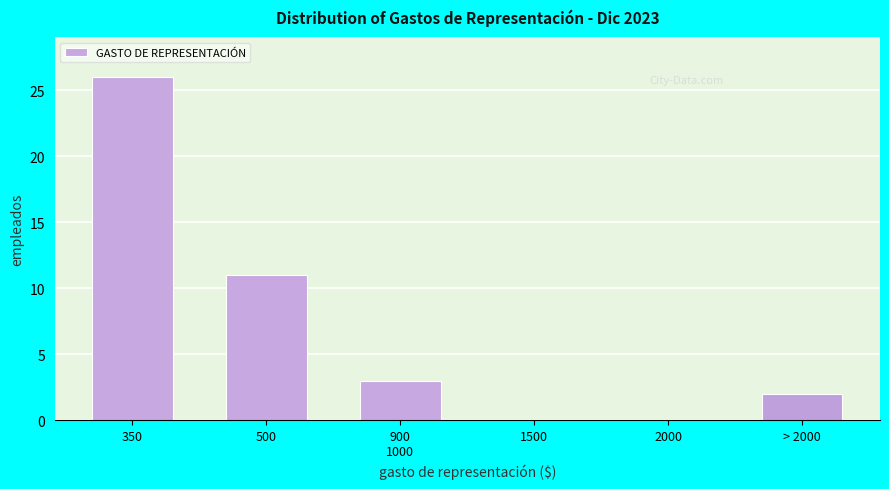

Which has a higher value, 1500 or 500?

500